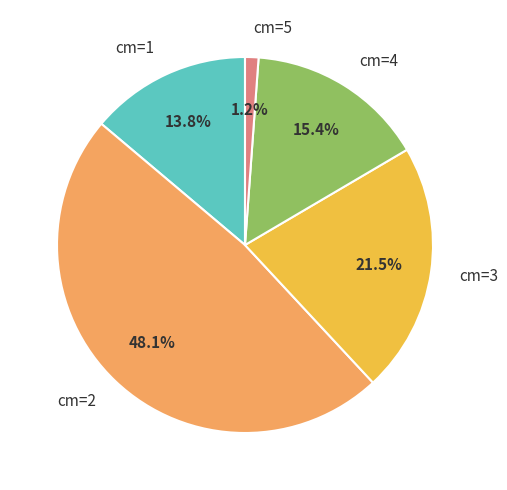

Is there a majority slice in this chart?

No